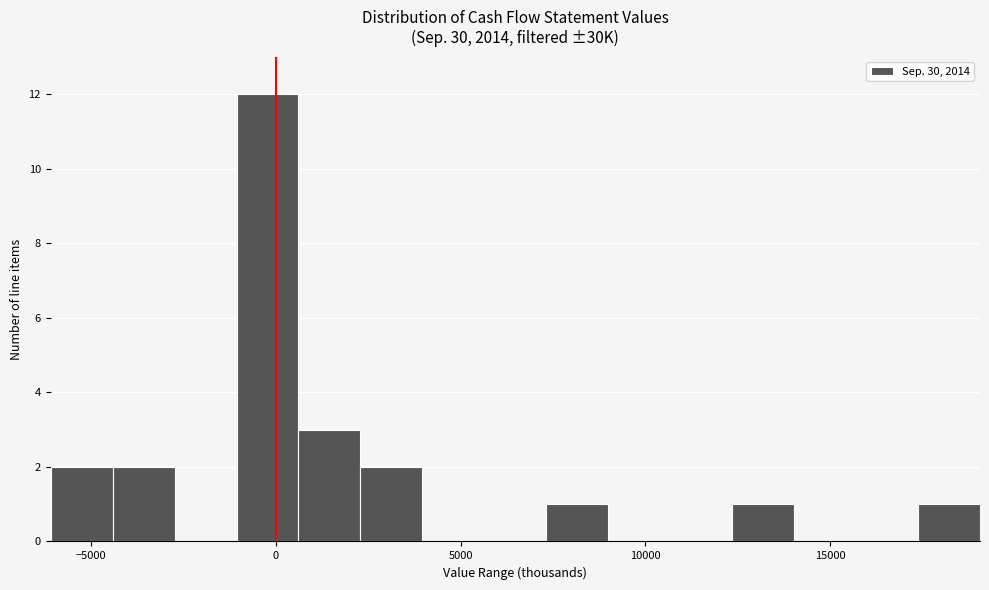

Read against the x-axis, roughly where is the centre of the tallest bar?

0